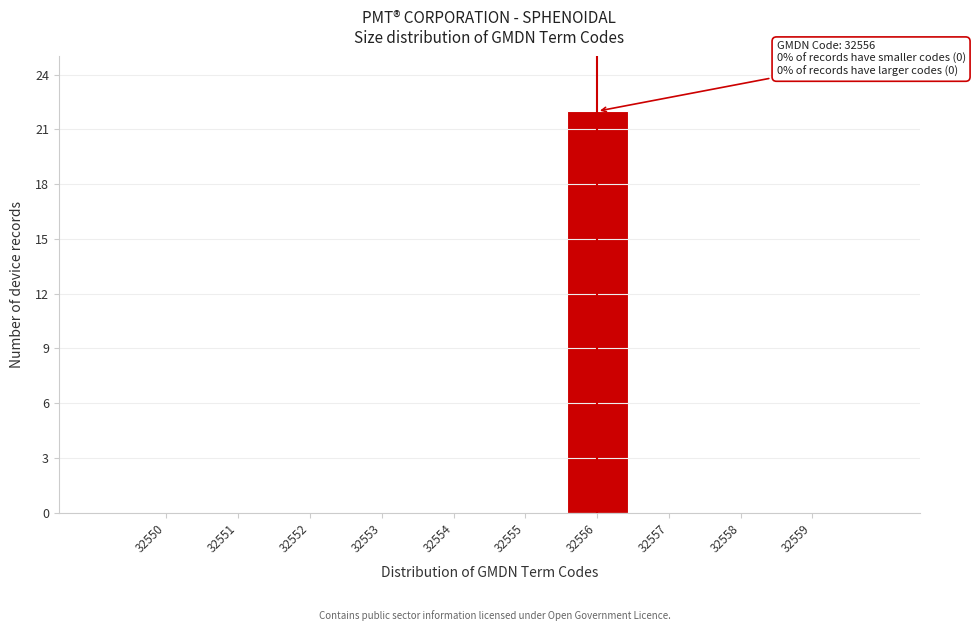

Reading left to right, extract all data points from this chart.

32550=0	32551=0	32552=0	32553=0	32554=0	32555=0	32556=22	32557=0	32558=0	32559=0